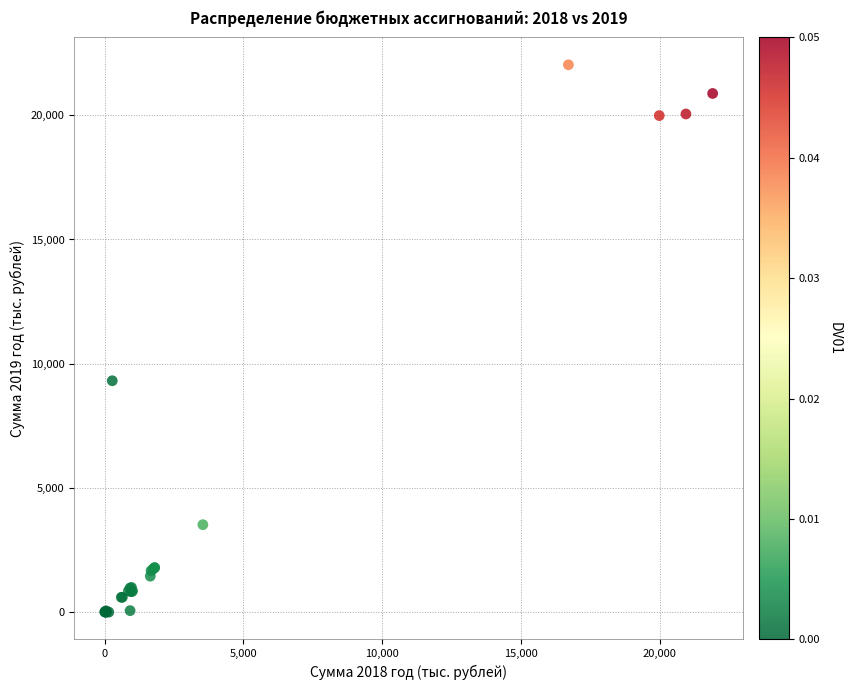

What Y value in the scatter plot is closest to 11016?

9313.7